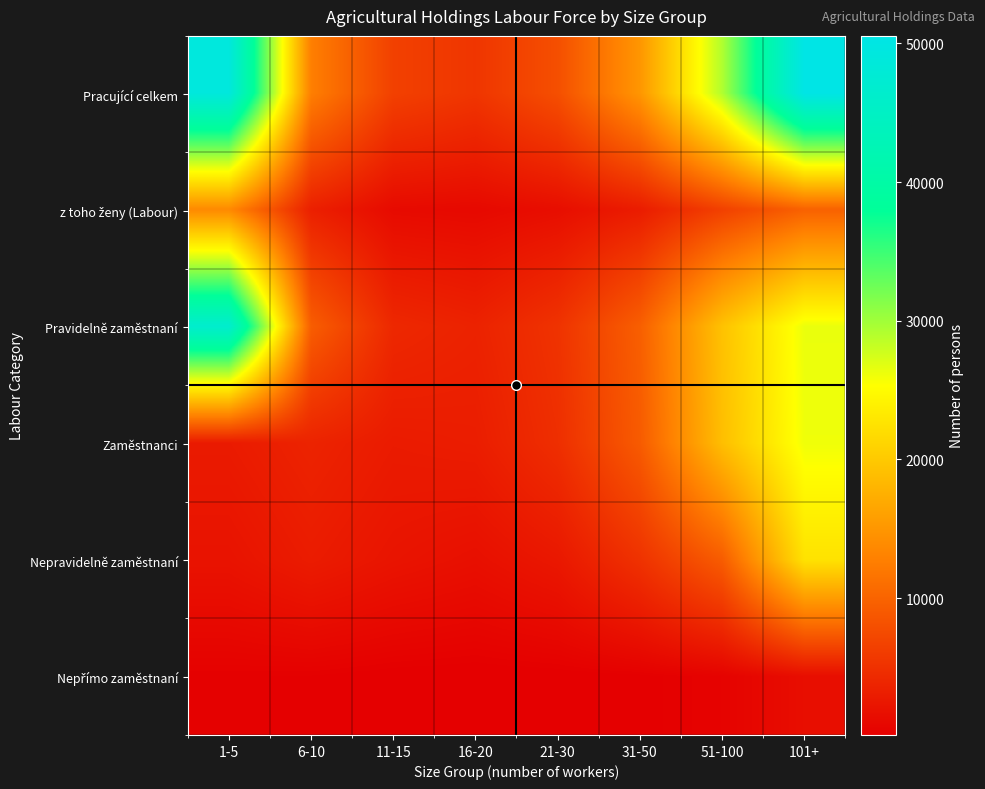

What is the smallest value displayed?

132